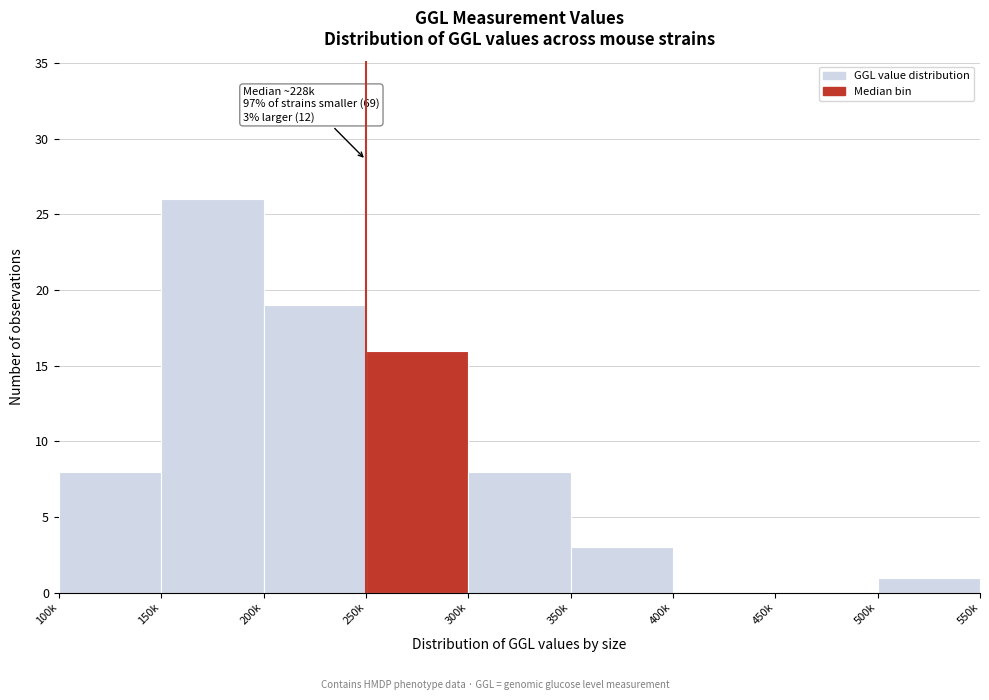

Reading left to right, extract all data points from this chart.

100k=8	150k=26	200k=19	250k=16	300k=8	350k=3	400k=0	450k=0	500k=1